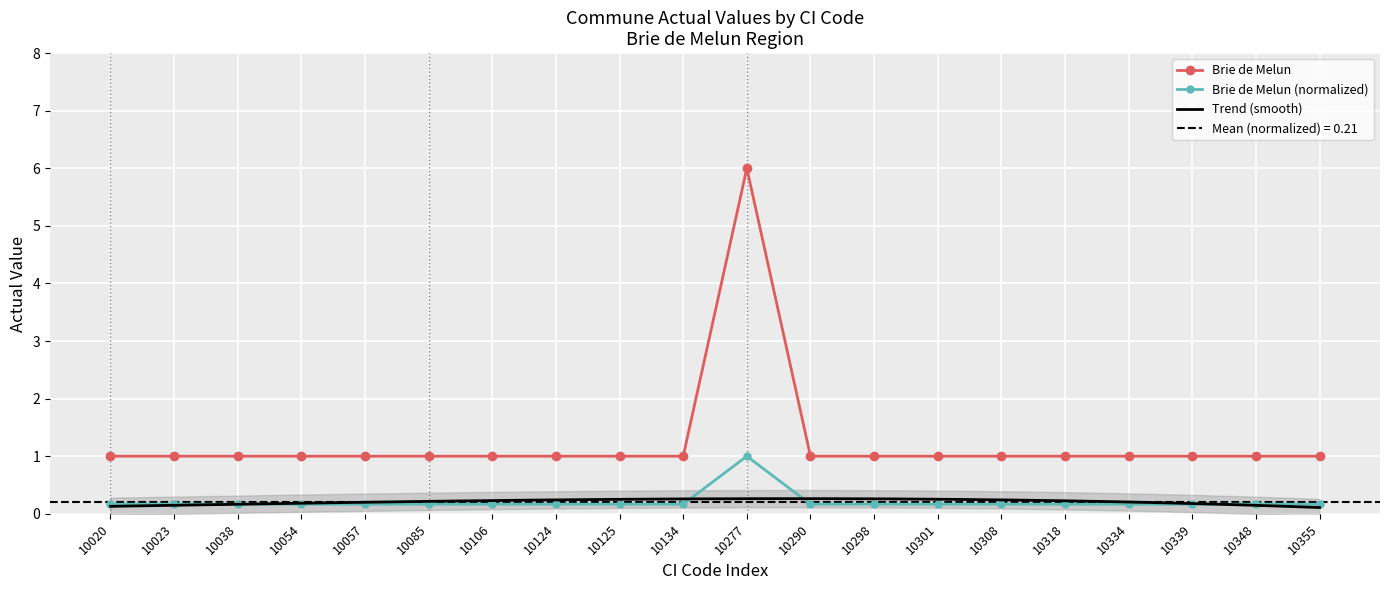

What is the value of the 19th point from the left?

1